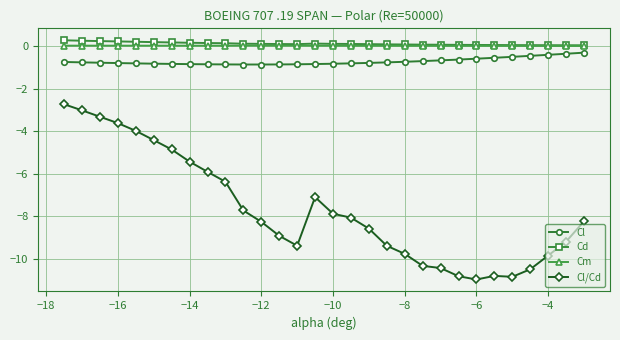

Which series has the largest range (max minus min)?

Cl/Cd